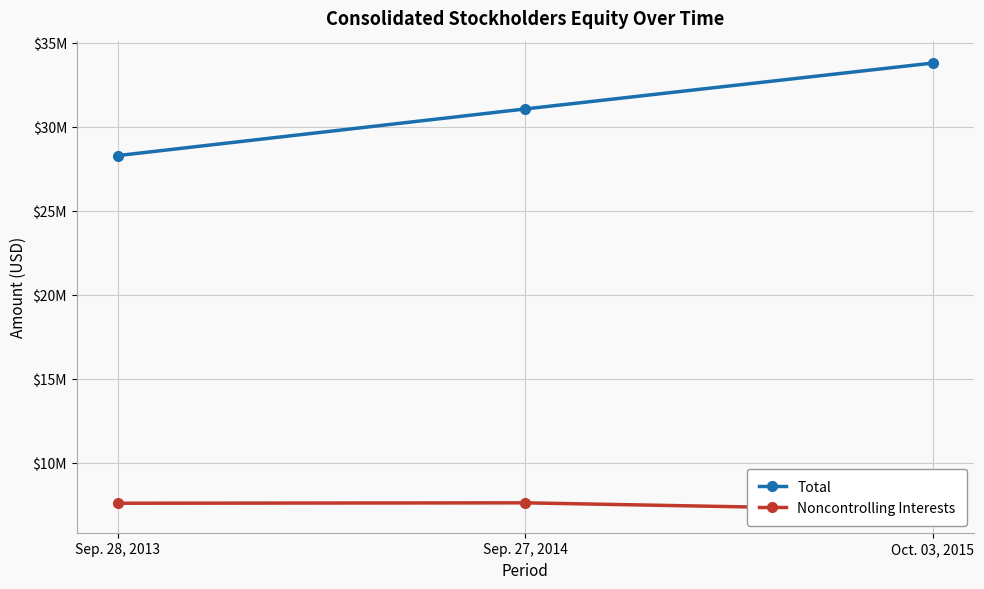

Rank the categories by Total value from highest to lowest.

Oct. 03, 2015, Sep. 27, 2014, Sep. 28, 2013